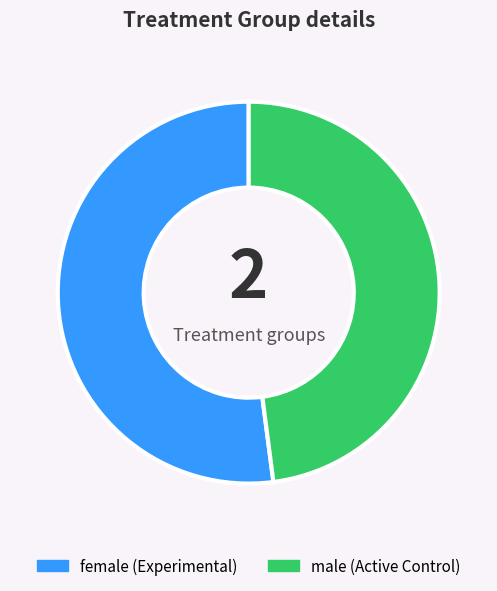

Does any single category account for the majority?

Yes